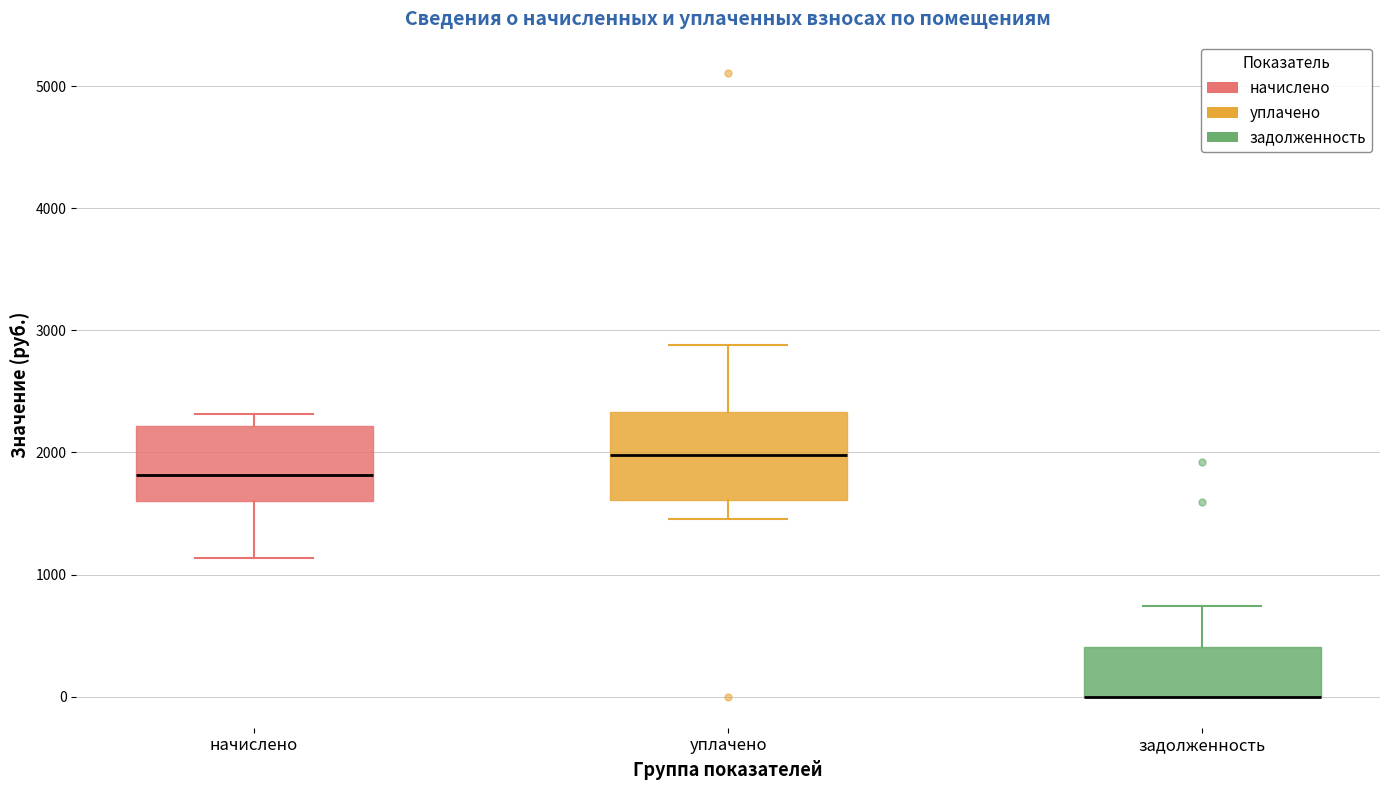

Where is the upper edge of the box for начислено on the y-axis? The values are not printed on the chart, so give them approximately, as read against the axis.

2200